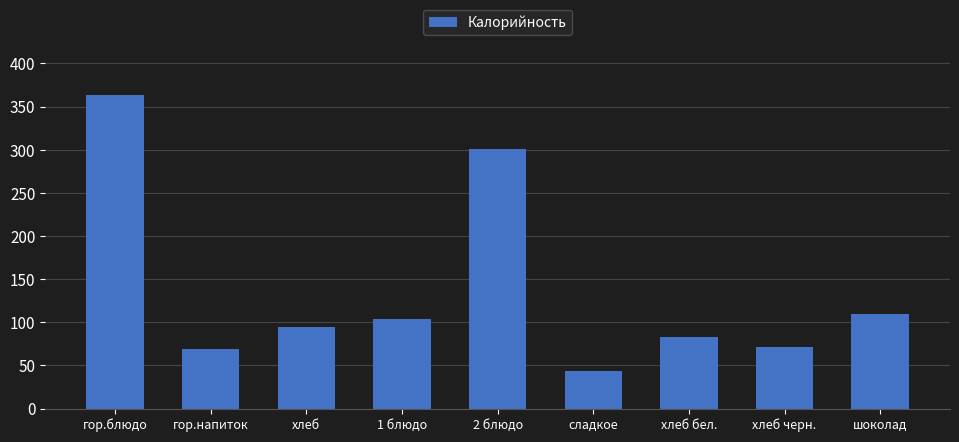

Approximately how many times larger is the value at гор.напиток compared to хлеб бел.?

0.8